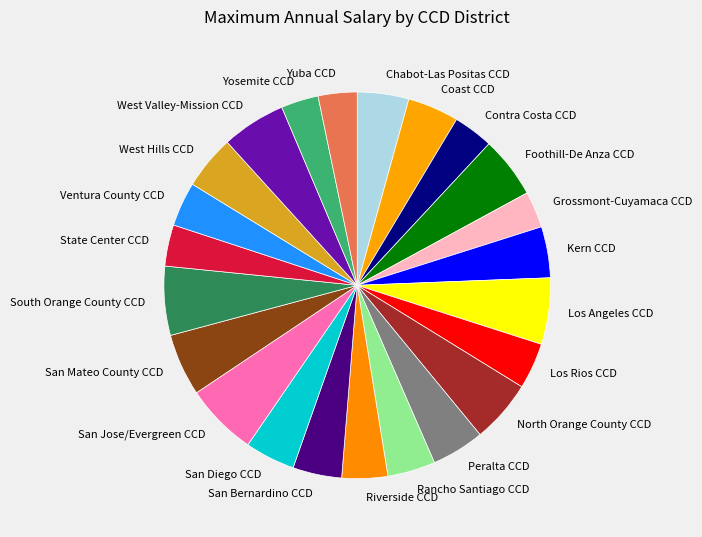

Approximately how many times larger is the value at North Orange County CCD compared to Foothill-De Anza CCD?

1.0